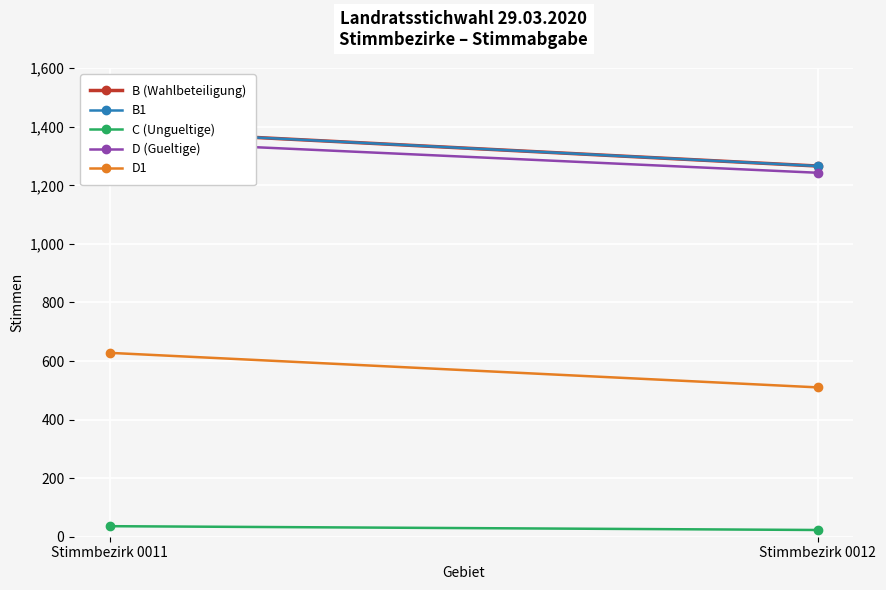

Reading right to left, what are all the values shown in this chart?

B (Wahlbeteiligung): 1266	1389
B1: 1266	1389
C (Ungueltige): 23	36
D (Gueltige): 1243	1353
D1: 510	628